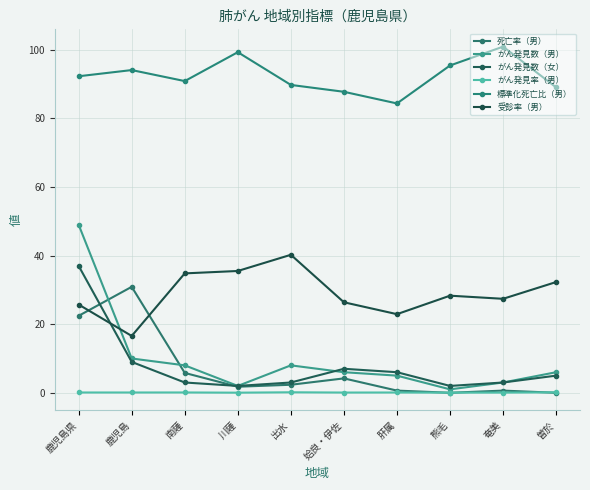

How many categories are shown in the chart?

10